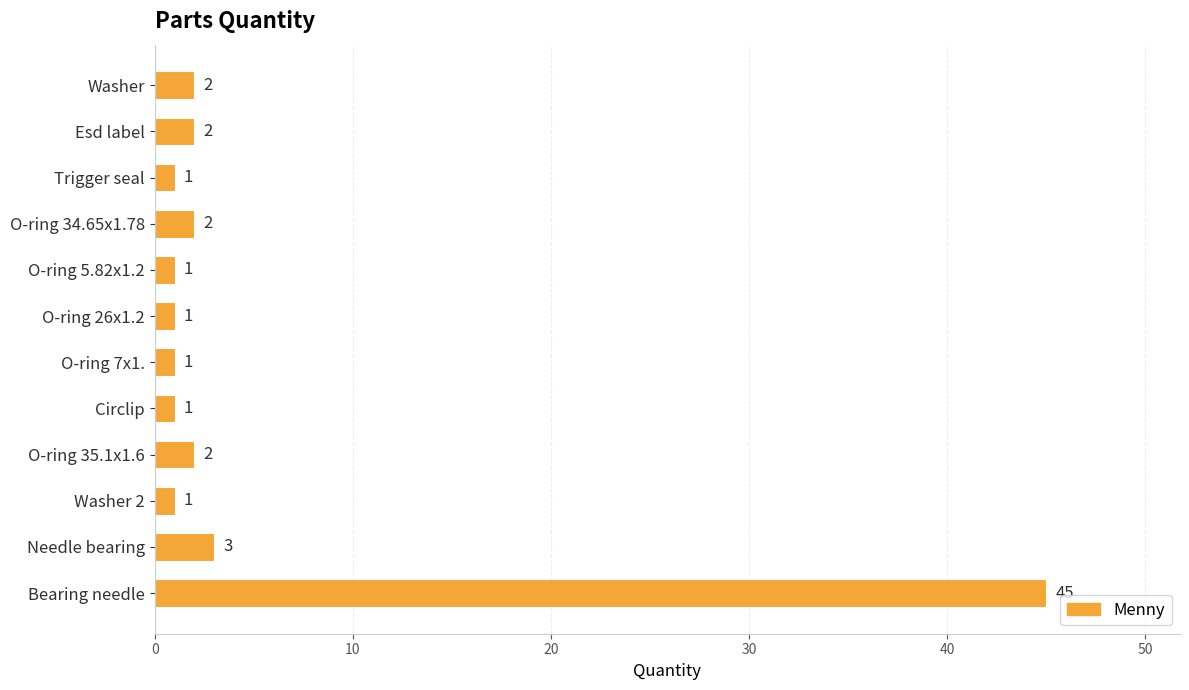

What is the value of the 1st bar from the top?

2